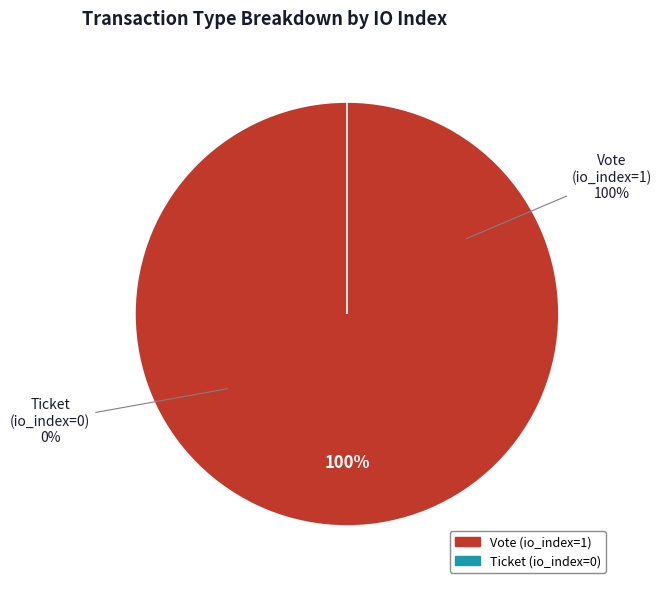

What percentage is the Vote (io_index=1) slice, to the nearest percent?

100%